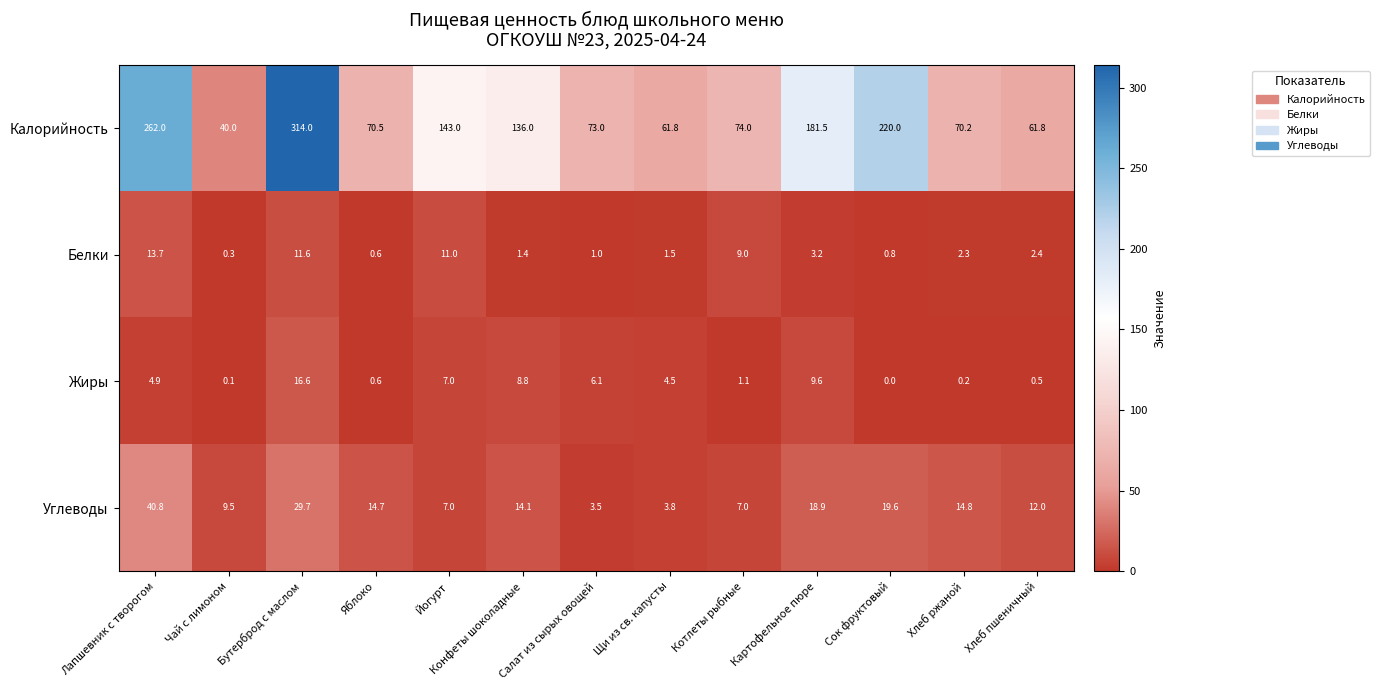

What is the greatest value displayed?

314.0